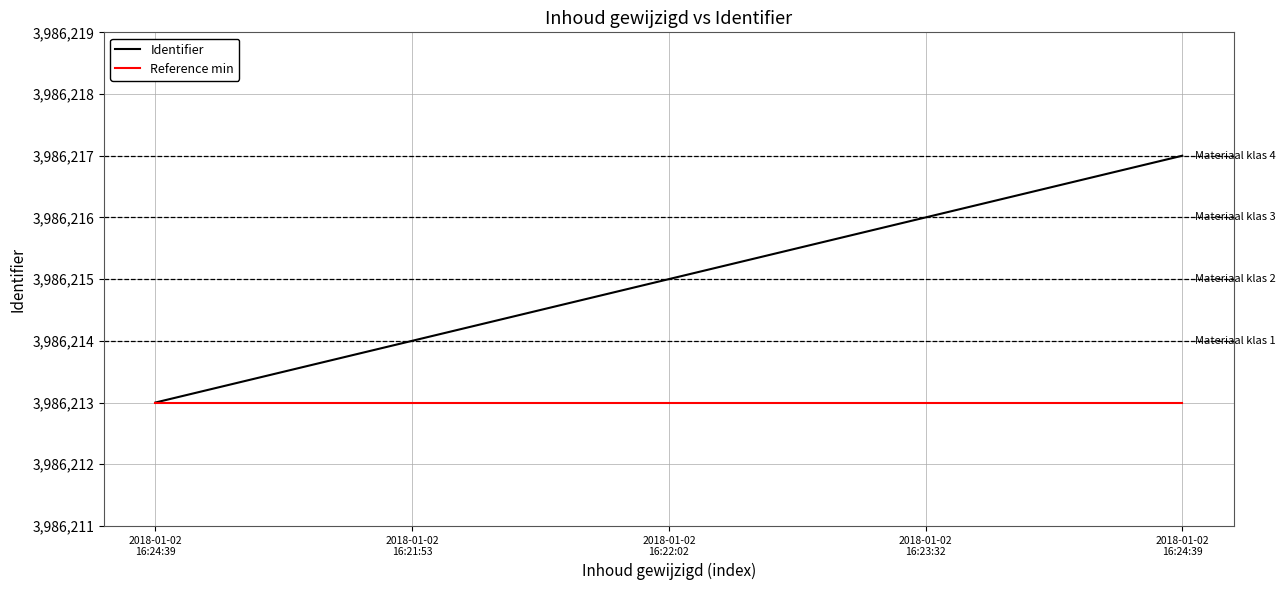

How many data points are less than 3986215?

2